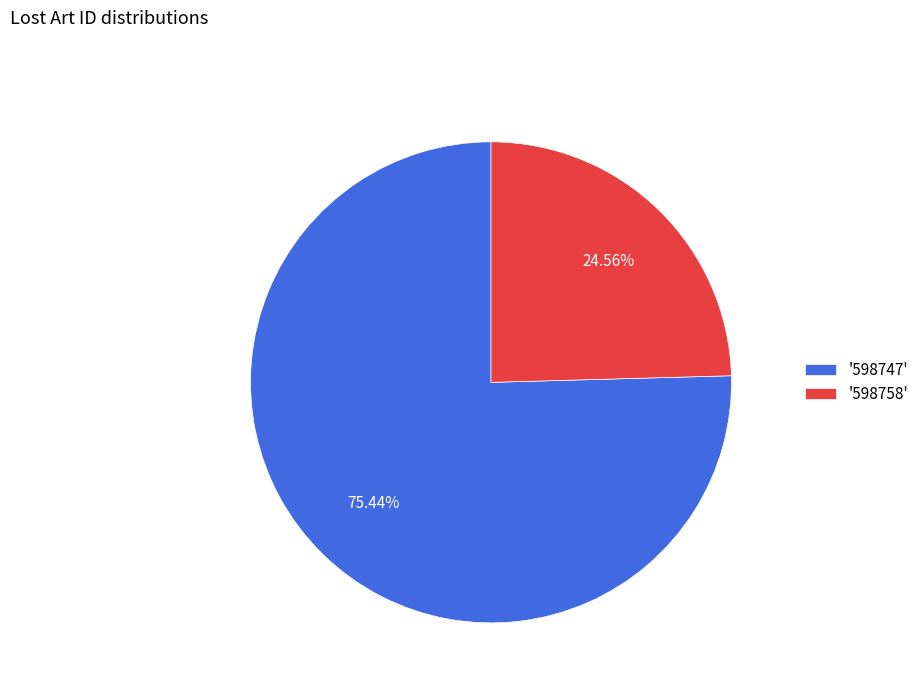

Which category accounts for the majority?

'598747'